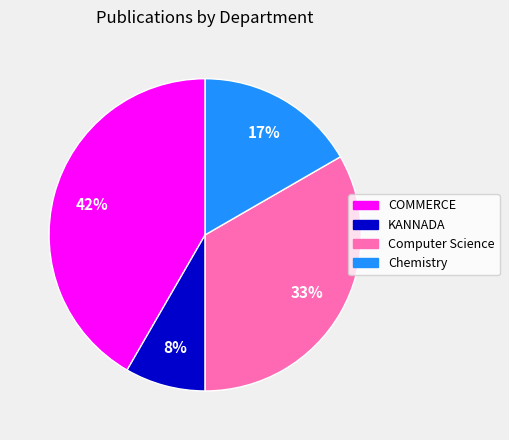

Does any single category account for the majority?

No